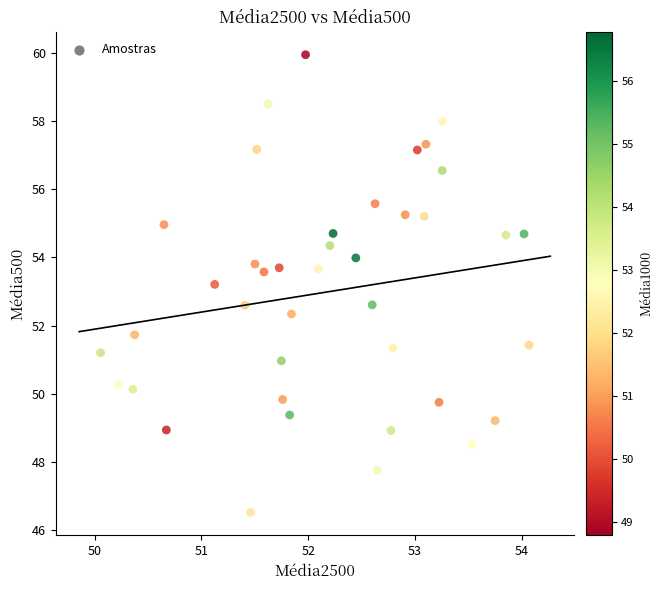

What is the range of X values (max minus min)?

4.0